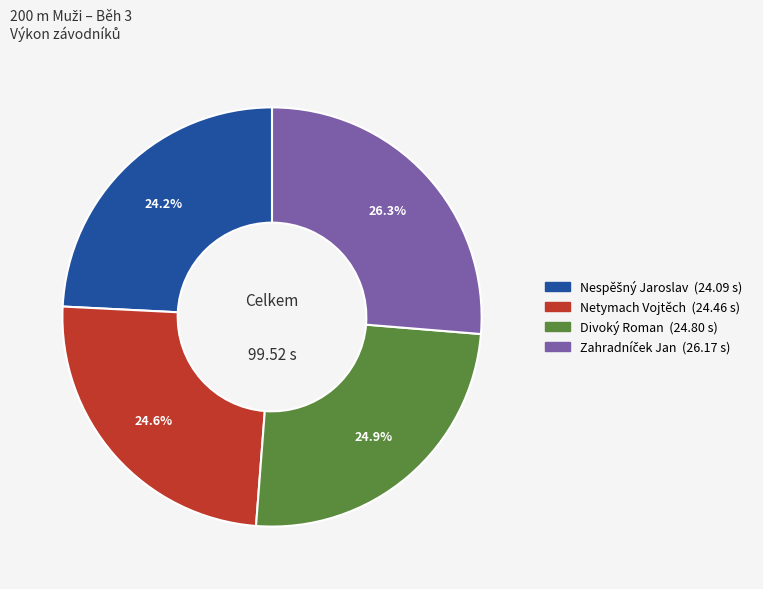

Is there a majority slice in this chart?

No